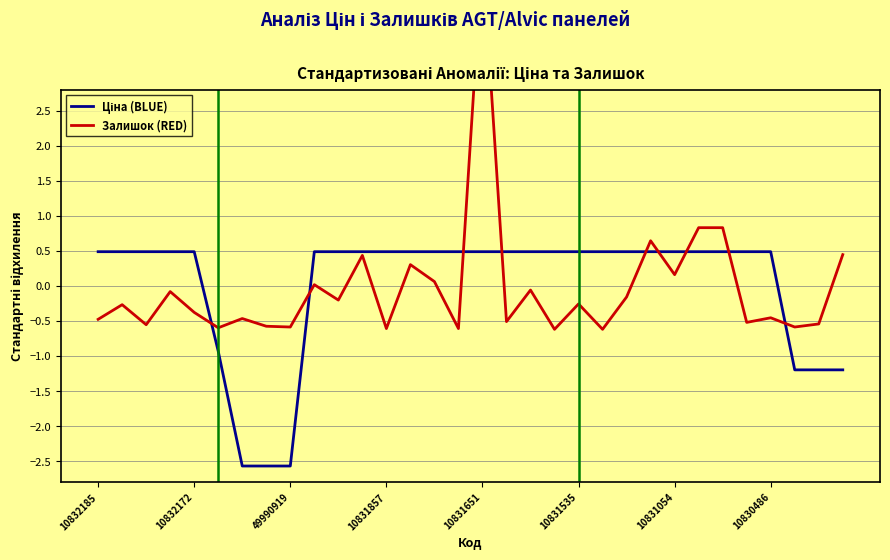

Is the value of Ціна (BLUE) at 11 greater than the value of Залишок (RED) at 10831857?

Yes